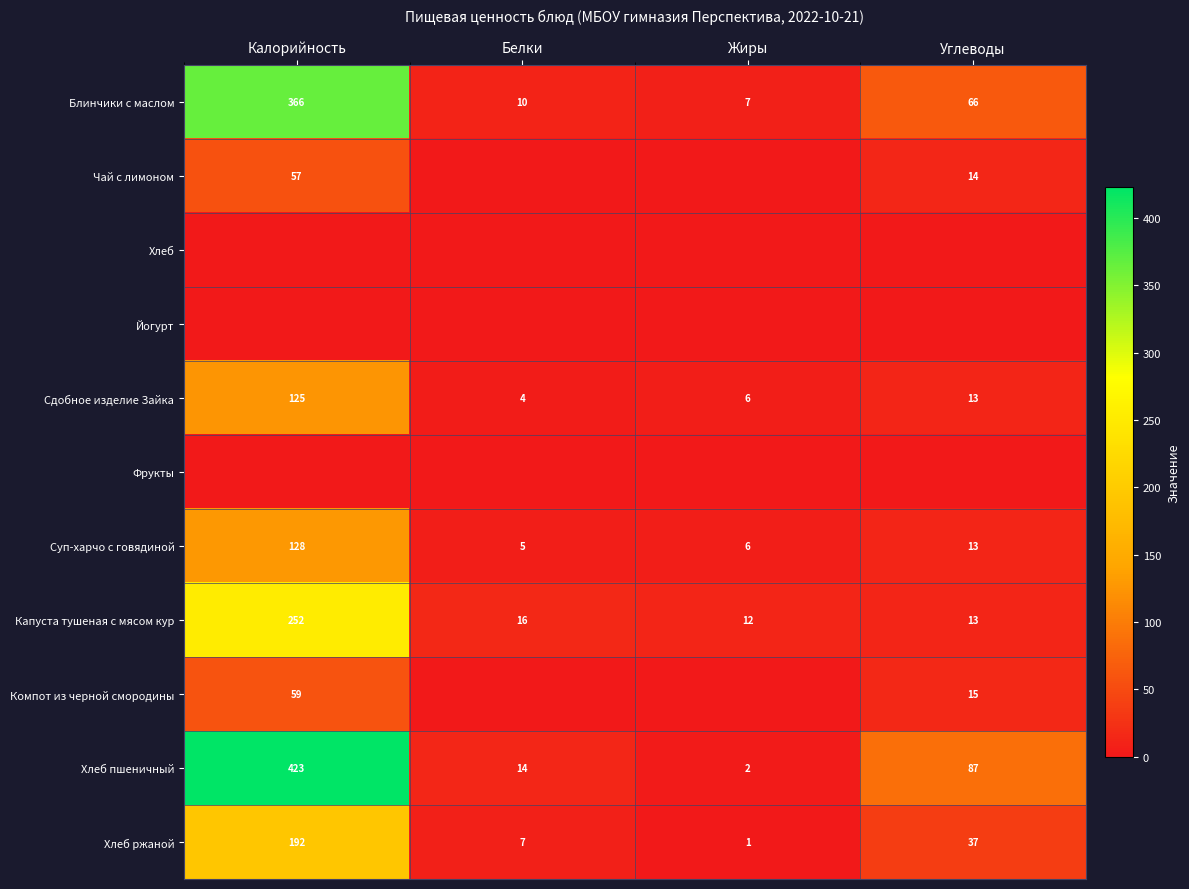

The value of Компот из черной смородины at Калорийность is 59. True or false?

True